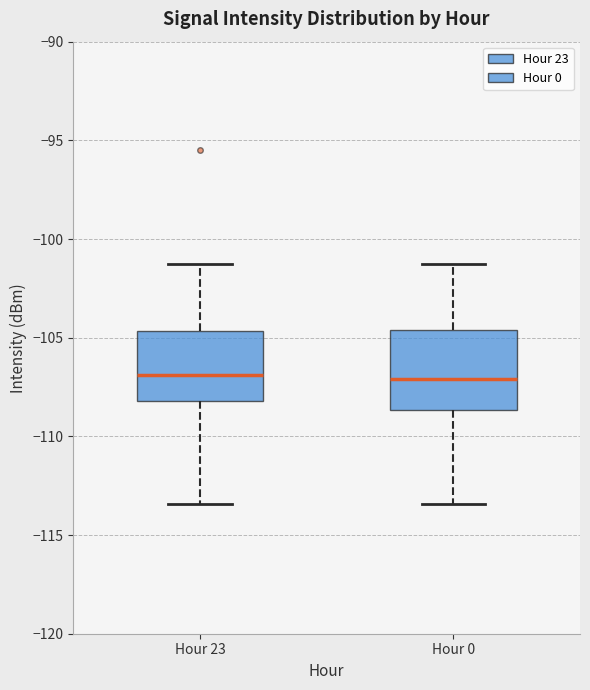

Reading left to right, transcribe this box plot: for each box, give where its median line is, the range the box spans, and where its two whiskers end, as read against the y-axis. The values are not printed on the chart, so give them approximately, as read against the axis.

Hour 23: median -107.0, box -108.0 to -104.5, whiskers -113.5 to -101.5
Hour 0: median -107.0, box -108.5 to -104.5, whiskers -113.5 to -101.5